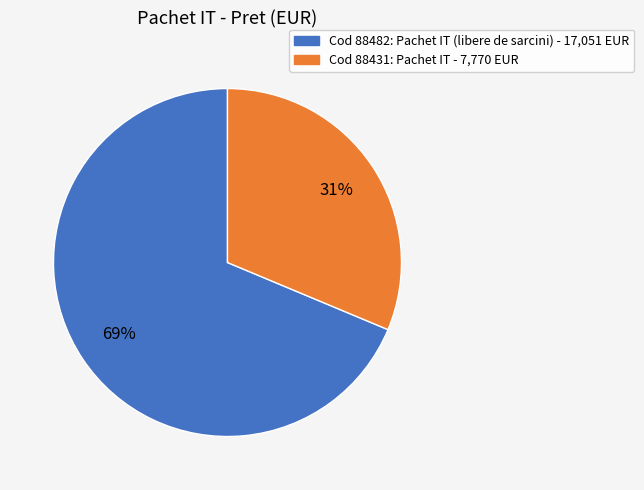

To the nearest percent, what is the average slice percentage?

50%